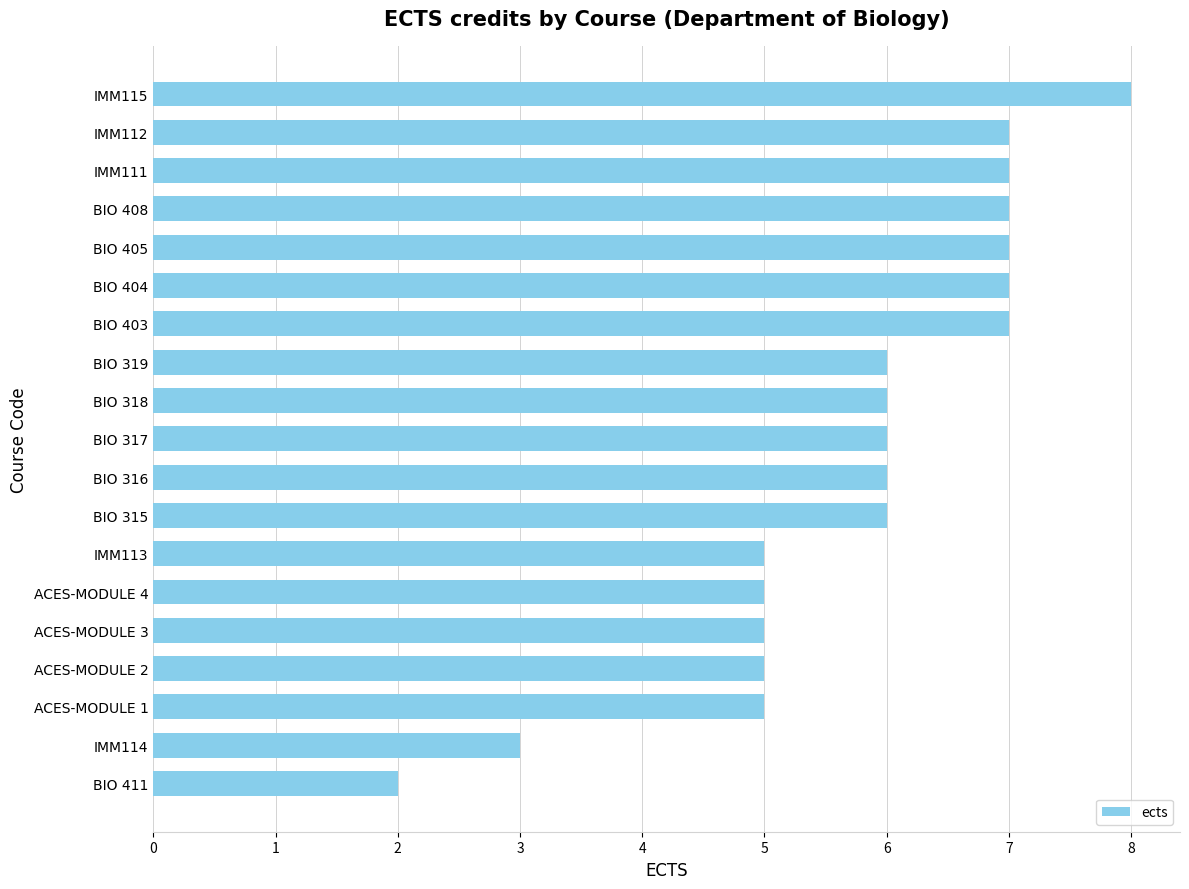

What is the label of the 9th bar from the top?

BIO 318